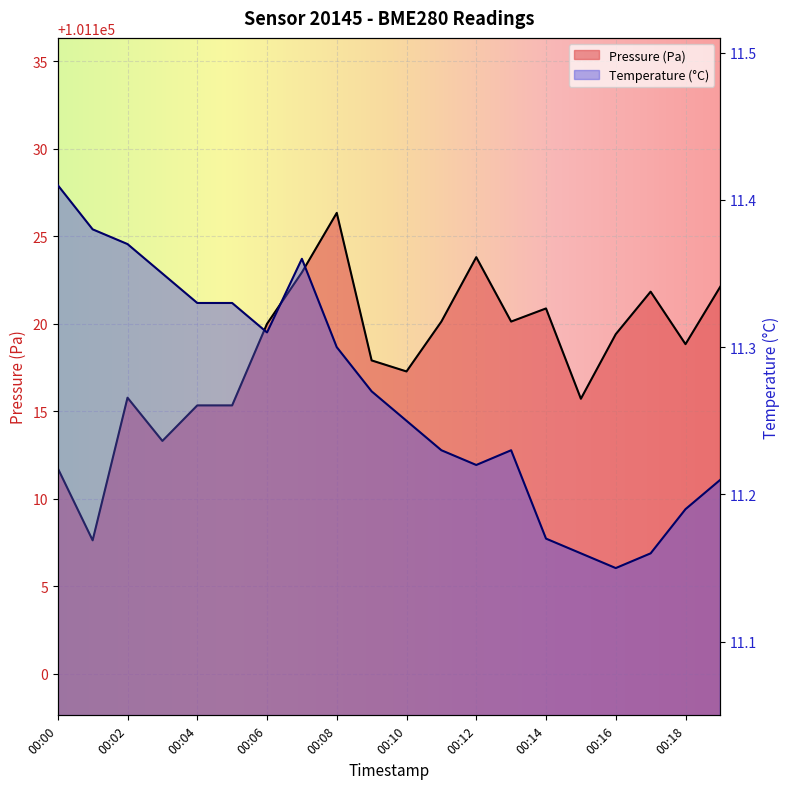

List the series in order of their overall mean, highest first.

pressure, temperature